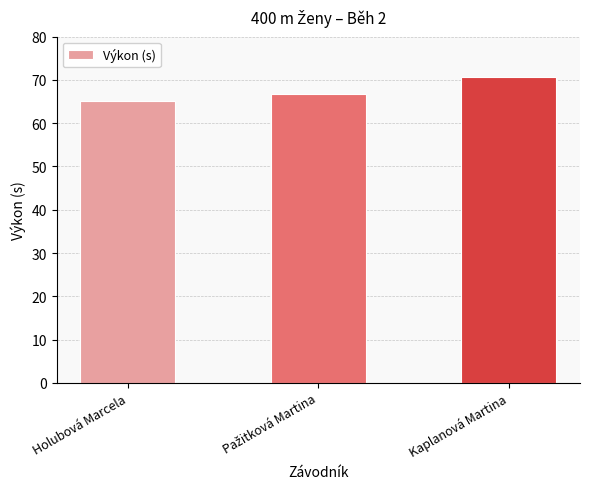

Reading left to right, list all the values displayed in this chart.

65.2	66.8	70.7